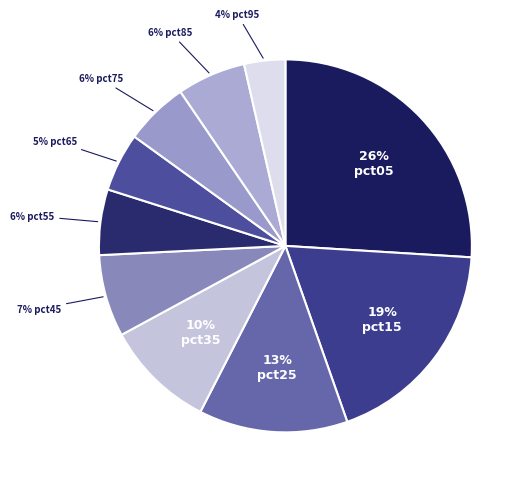

Which slice is the smallest?

pct95